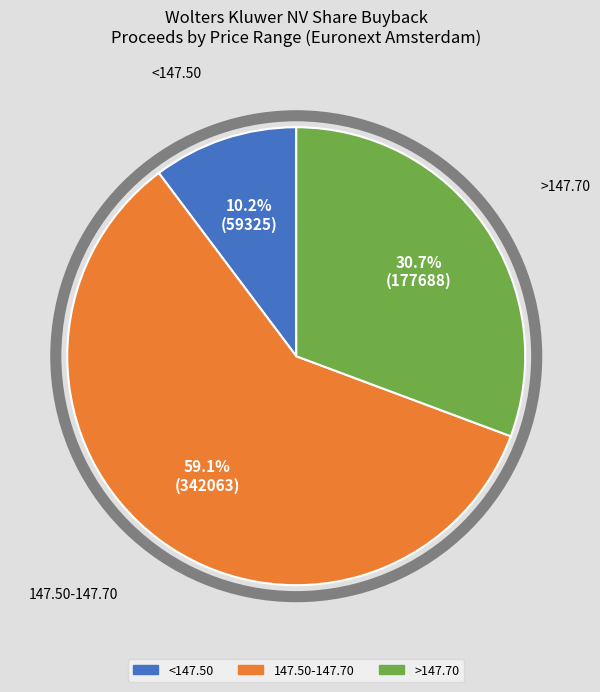

Is there any slice that represents more than half of the pie?

Yes